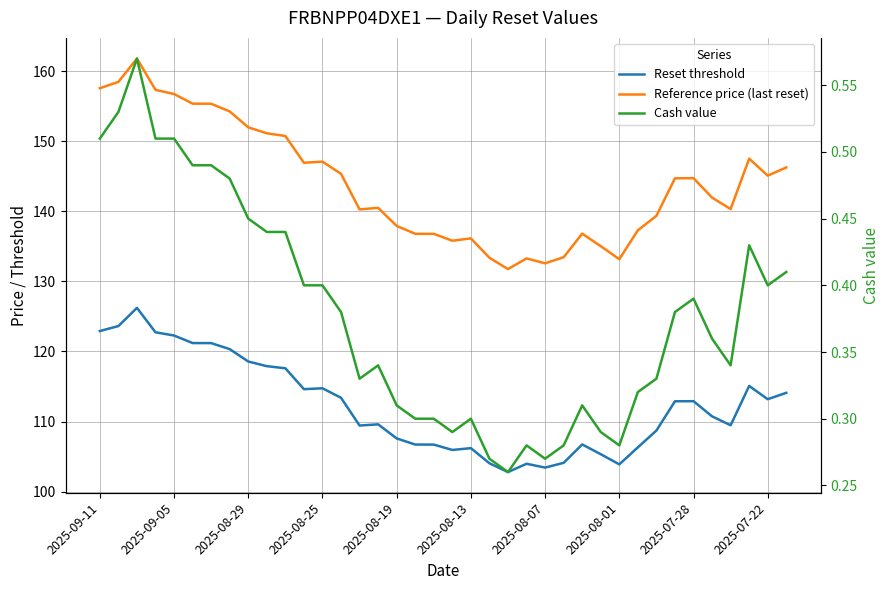

At 2025-08-13, list the series in order from smallest to largest.

Cash value, Reset threshold, Reference price (last reset)